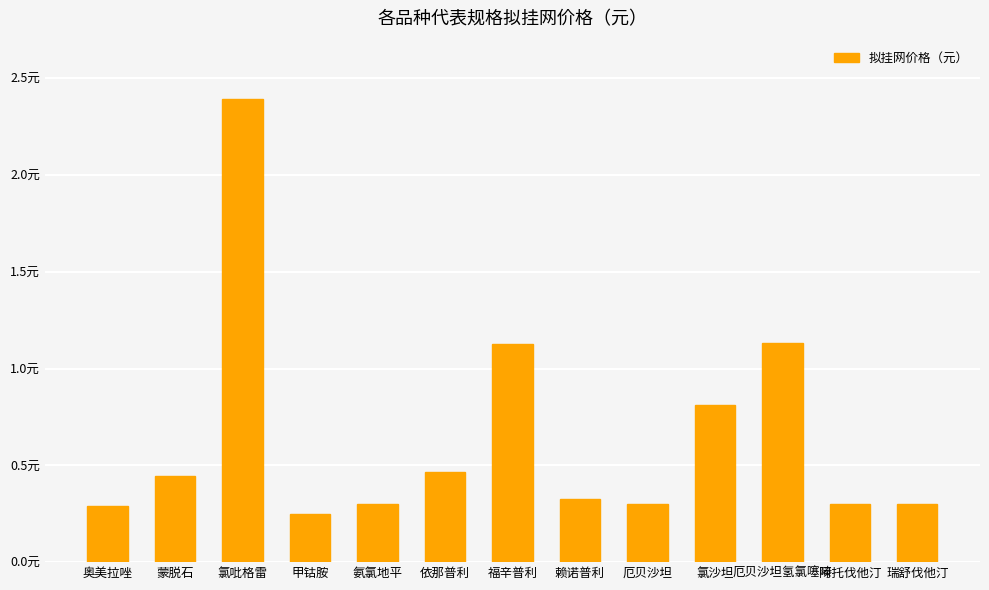

Are the bars horizontal?

No